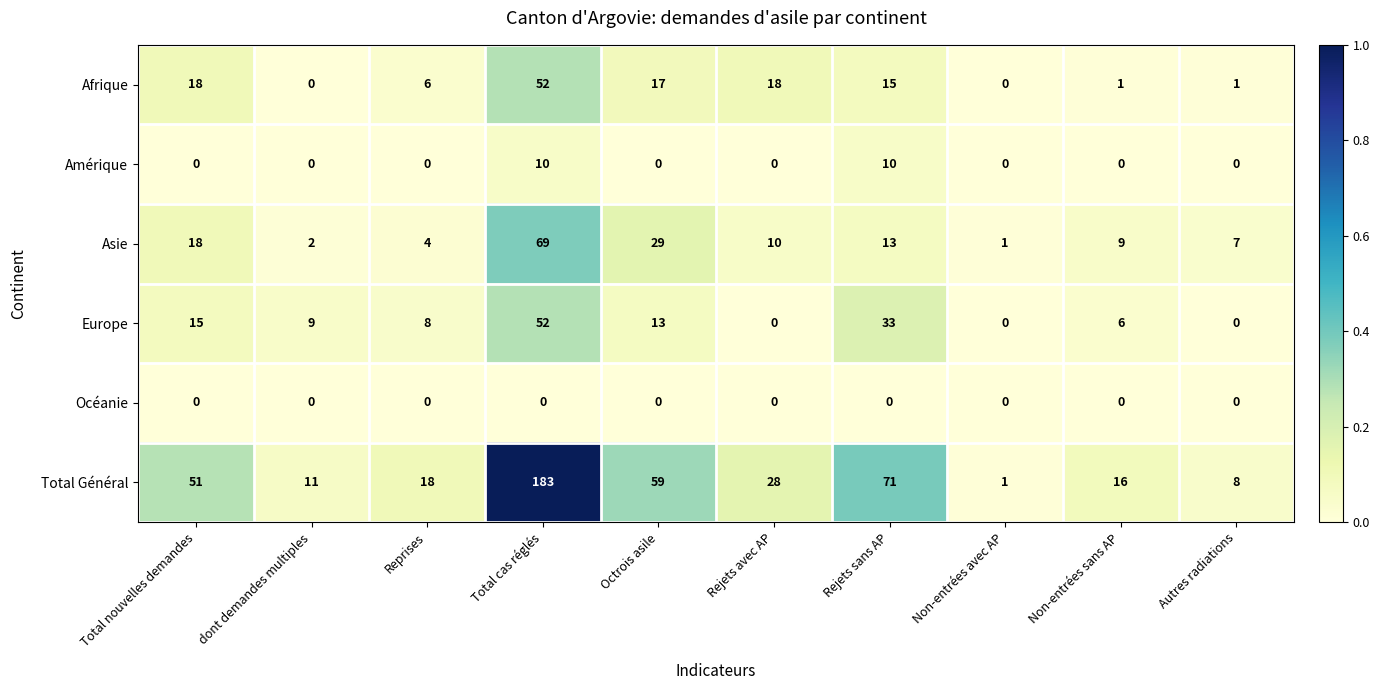

Is it true that Europe equals 9 at dont demandes multiples?

True